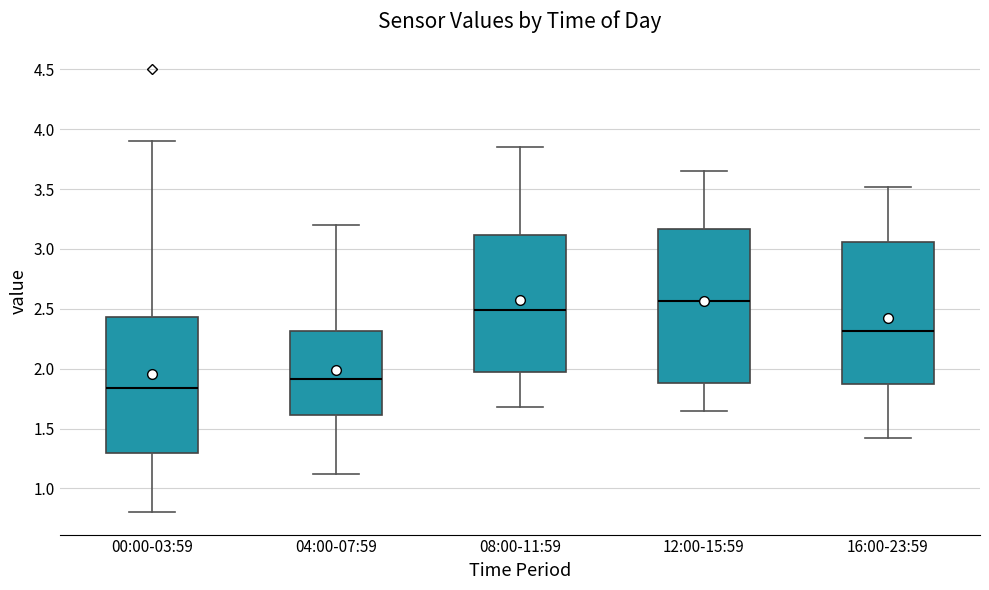

Reading left to right, read every box against the y-axis: the position of its median line, the range the box covers, and the ends of its whiskers. The values are not printed on the chart, so give them approximately, as read against the axis.

00:00-03:59: median 1.85, box 1.30 to 2.45, whiskers 0.80 to 3.90
04:00-07:59: median 1.90, box 1.60 to 2.30, whiskers 1.10 to 3.20
08:00-11:59: median 2.50, box 1.95 to 3.10, whiskers 1.70 to 3.85
12:00-15:59: median 2.55, box 1.90 to 3.15, whiskers 1.65 to 3.65
16:00-23:59: median 2.30, box 1.85 to 3.05, whiskers 1.40 to 3.50